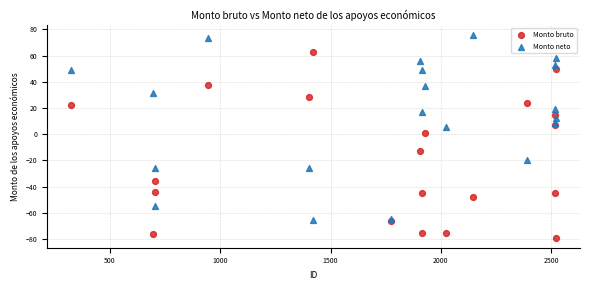

What is the X range (max minus min) for the scatter plot?

2197.0